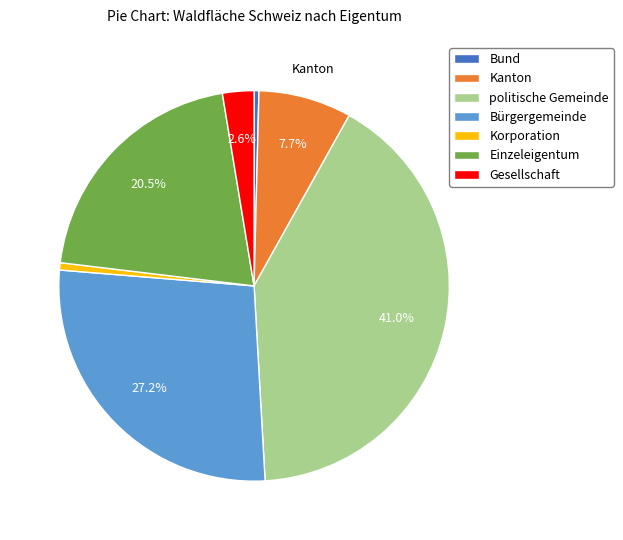

True or false: Korporation accounts for 11% of the total.

False